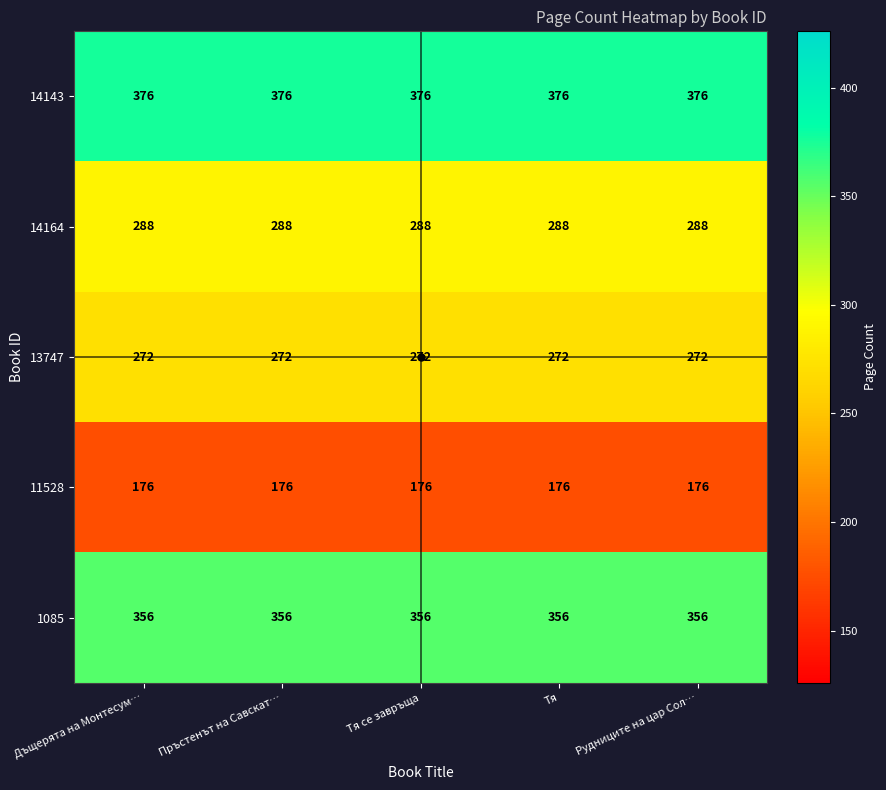

The value of 13747 at Дъщерята на Монтесум… is 272. True or false?

True